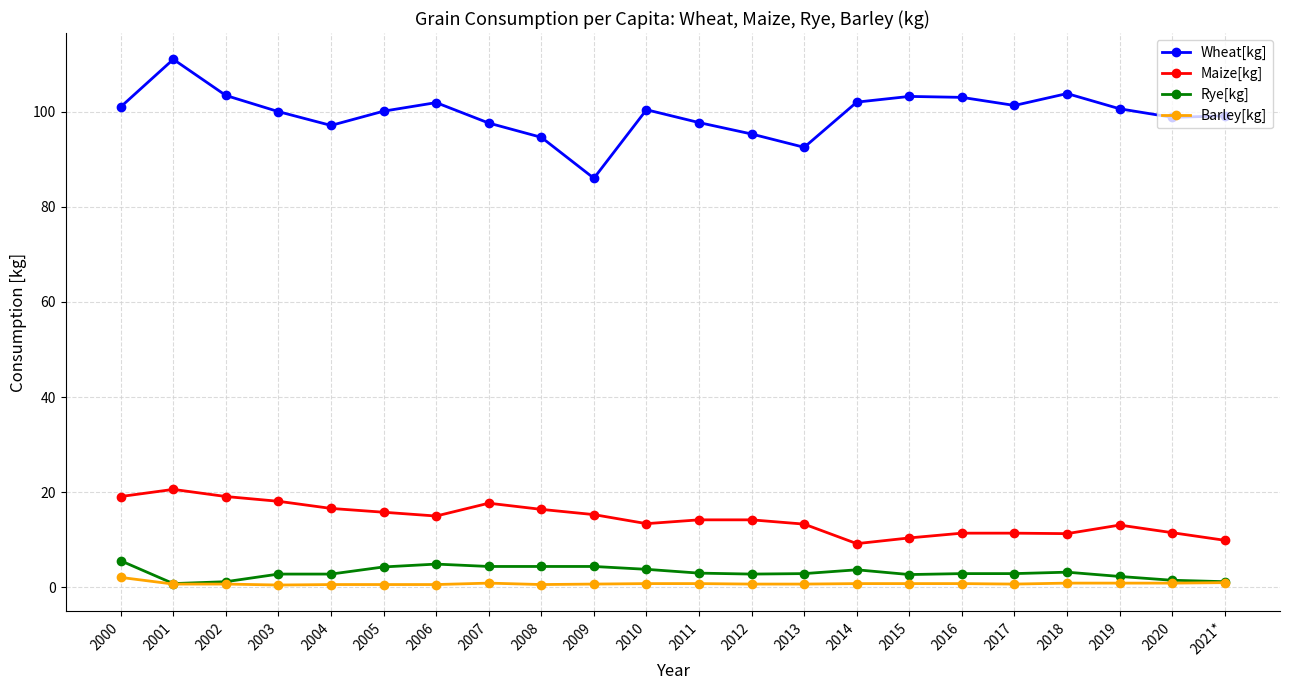

The Barley[kg] series shows 0.8 at 2011. True or false?

True